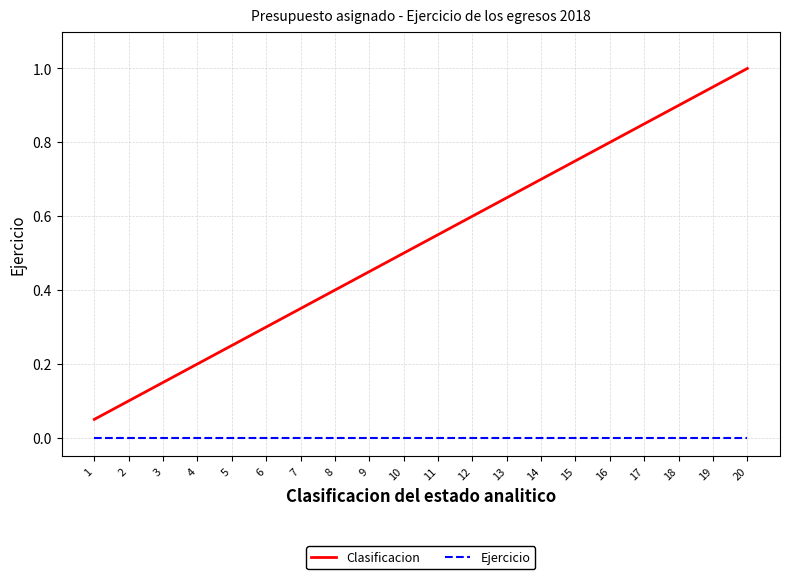

True or false: Clasificacion and Ejercicio cross at least once.

False